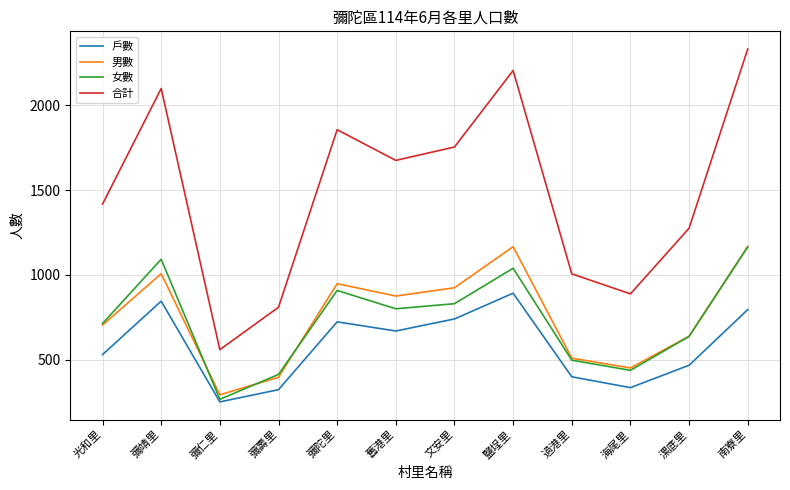

Rank the categories by 合計 value from highest to lowest.

南寮里, 鹽埕里, 彌靖里, 彌陀里, 文安里, 舊港里, 光和里, 漯底里, 過港里, 海尾里, 彌壽里, 彌仁里